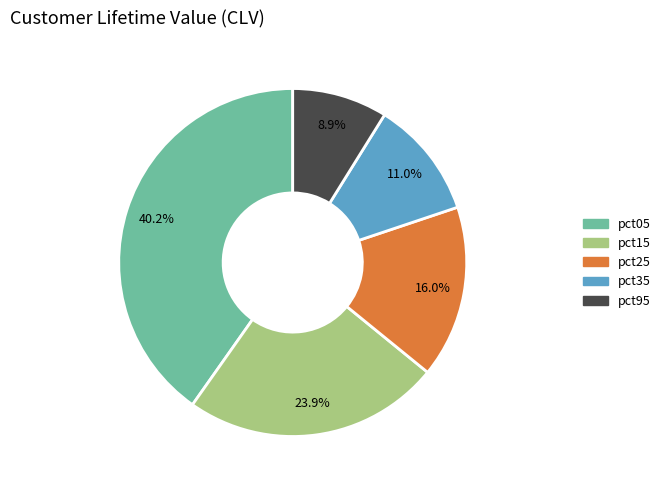

Does any single category account for the majority?

No